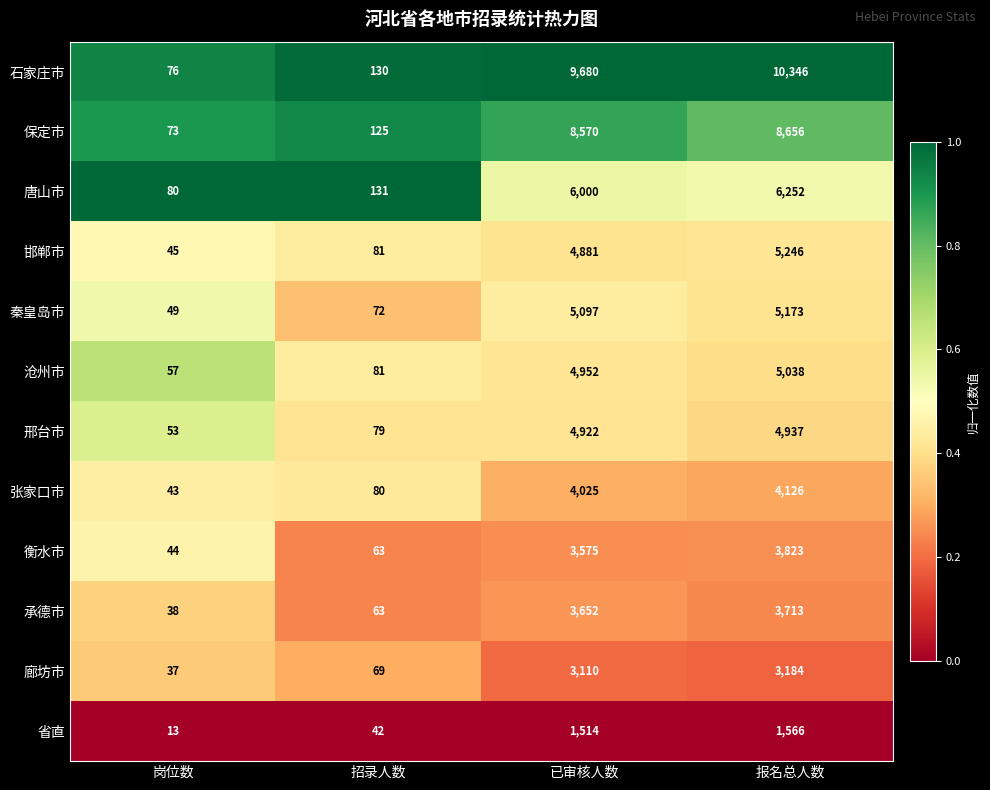

What is the spread (max minus min) of values at 招录人数?

89